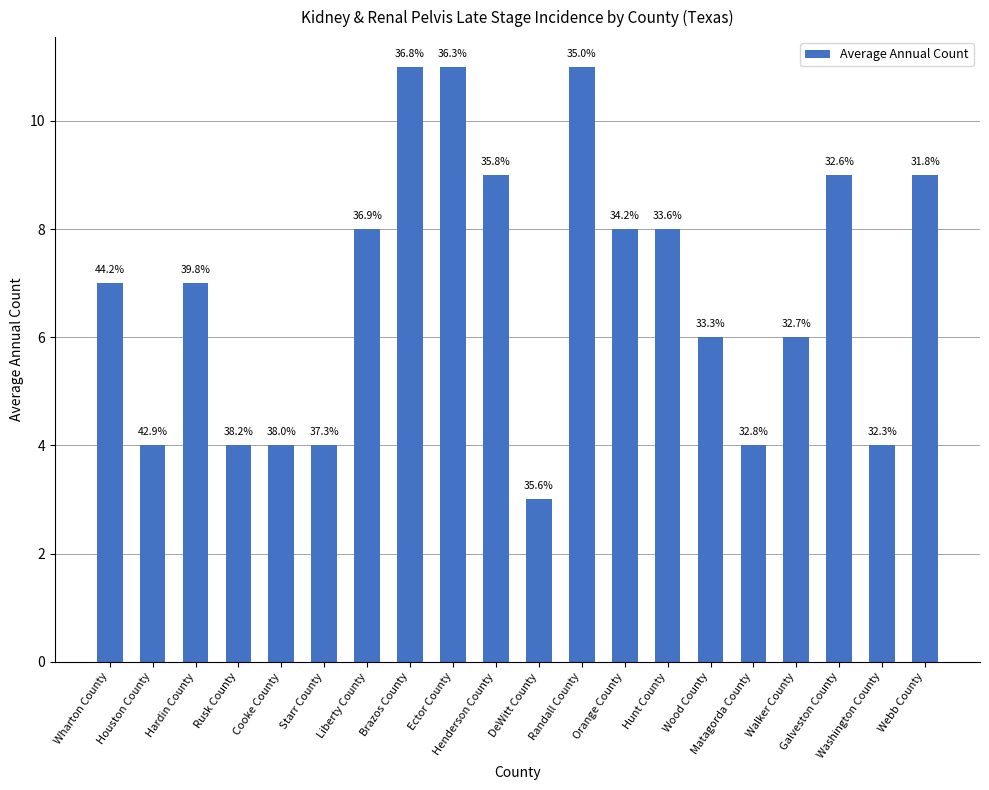

List the labels in order of value, smallest first.

DeWitt County, Houston County, Rusk County, Cooke County, Starr County, Matagorda County, Washington County, Wood County, Walker County, Wharton County, Hardin County, Liberty County, Orange County, Hunt County, Henderson County, Galveston County, Webb County, Brazos County, Ector County, Randall County